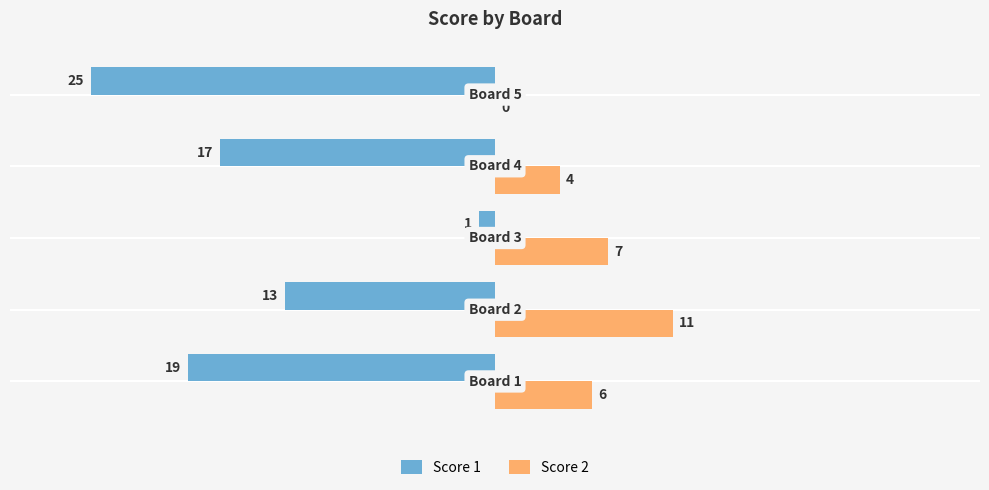

What is the sum of all Score 1 values?

-75